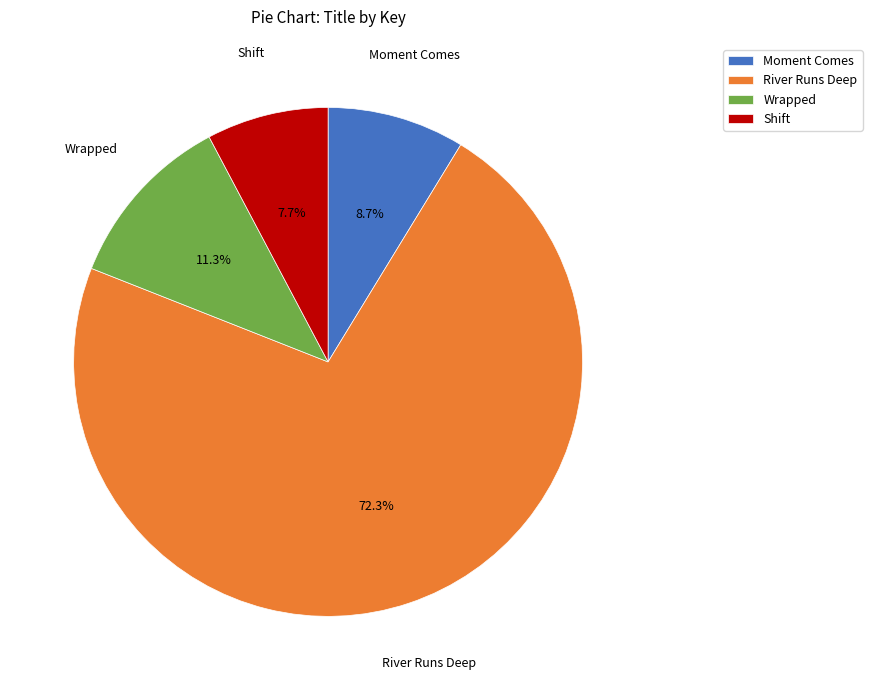

Between Shift and River Runs Deep, which is larger?

River Runs Deep